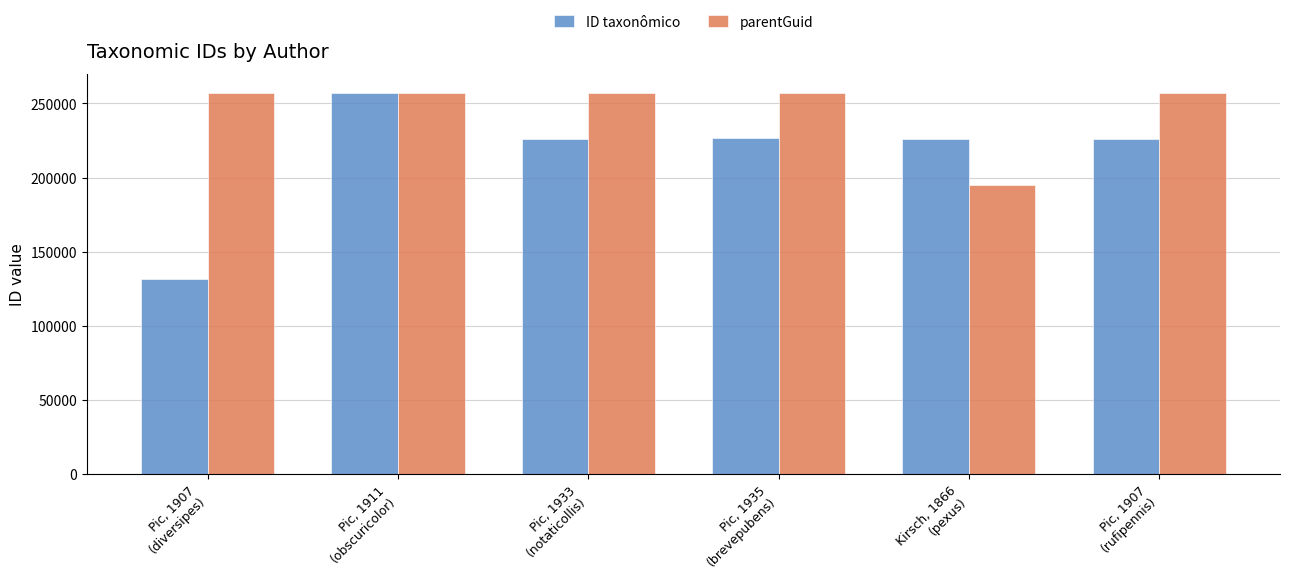

What is the maximum value shown in the chart?

256829